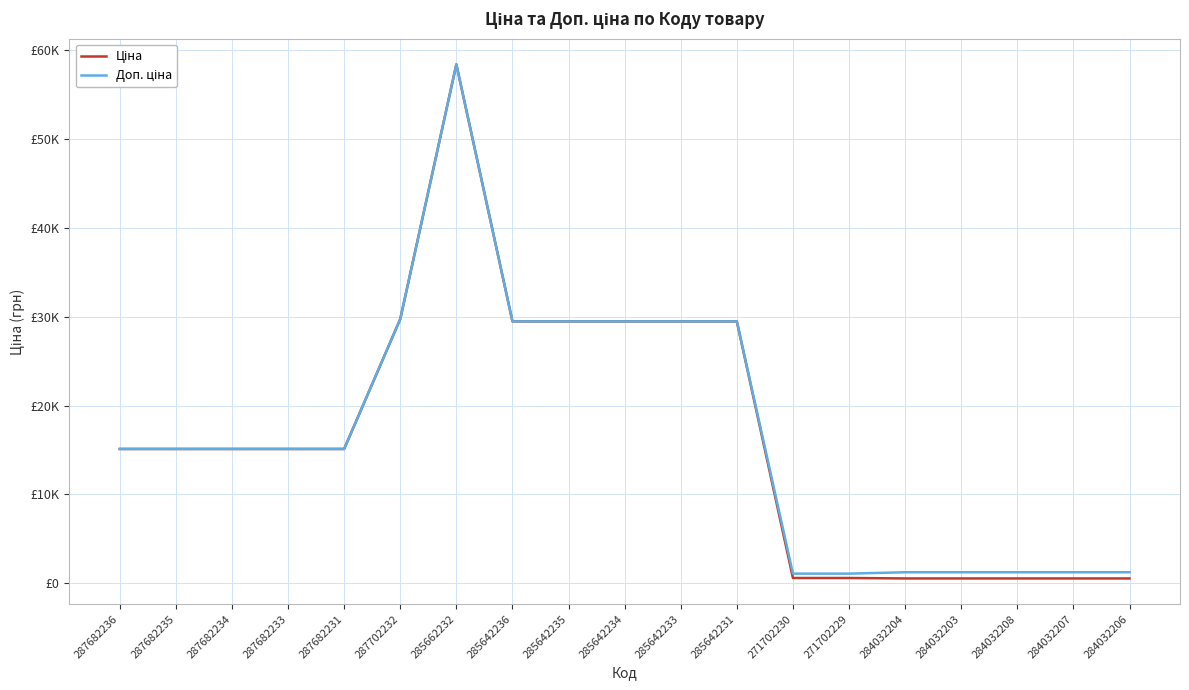

Rank the series at 287682231 from lowest to highest value.

Ціна, Доп. ціна